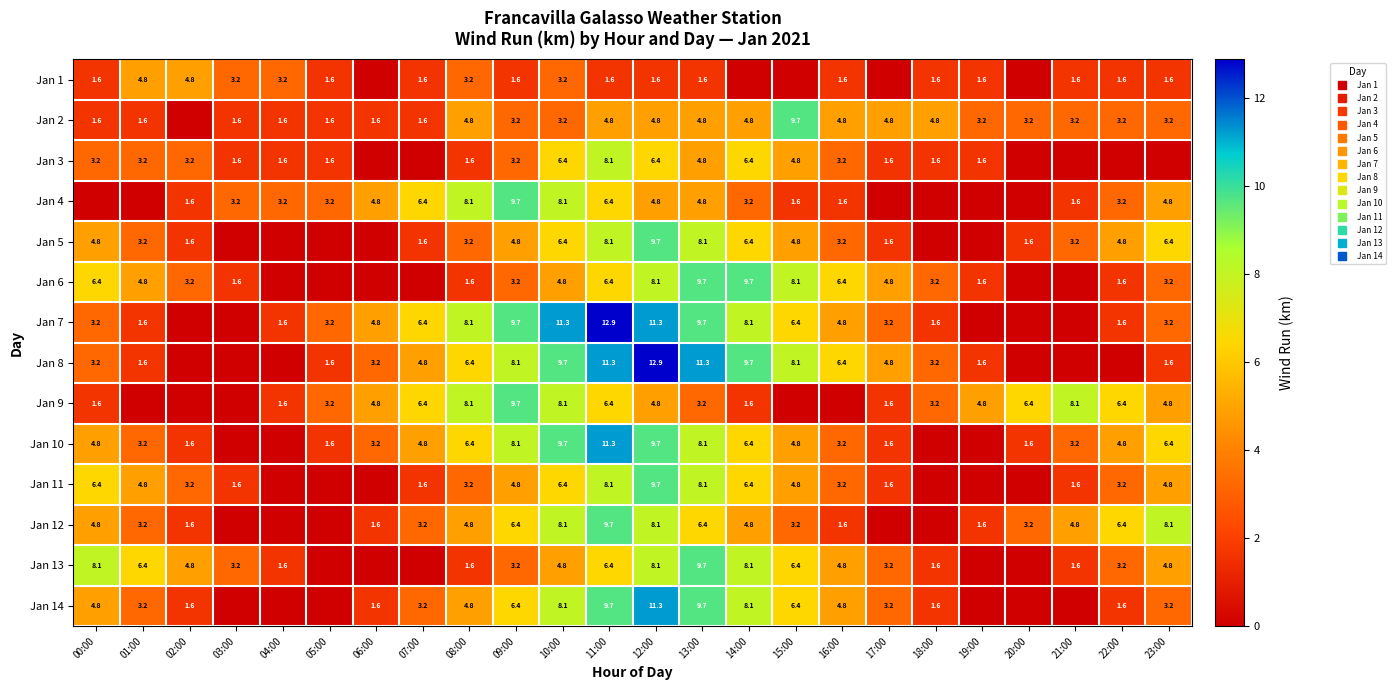

How many series are shown in this chart?

14